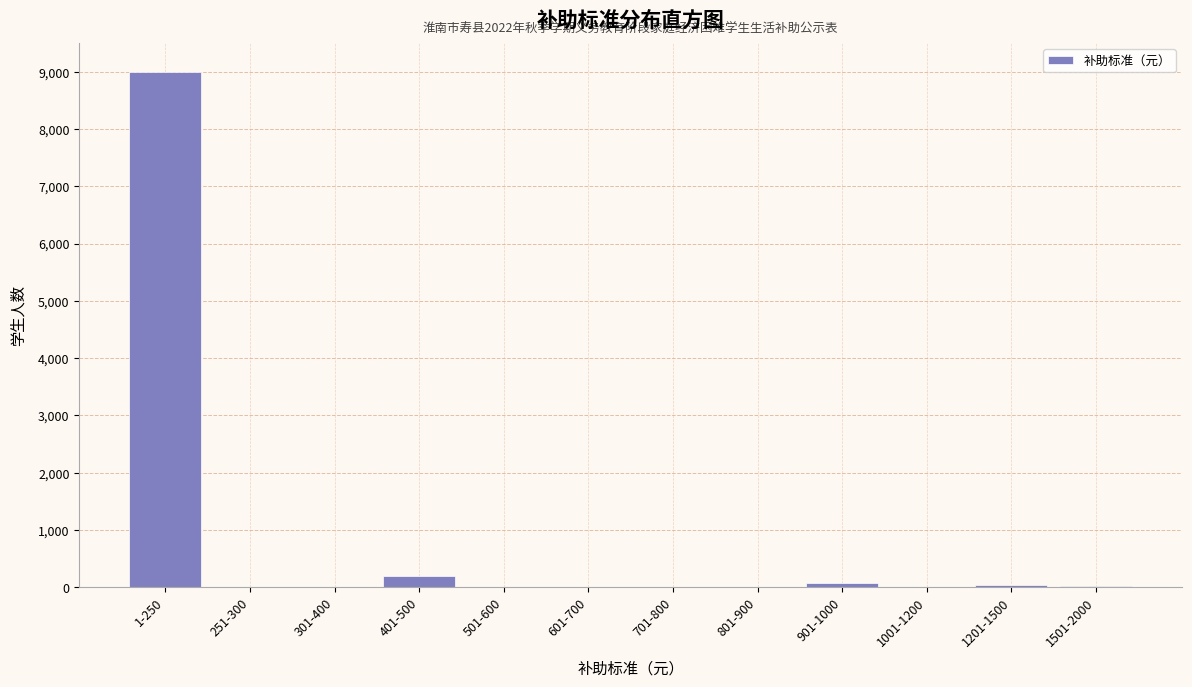

At which category does the chart reach its peak across all series?

1-250